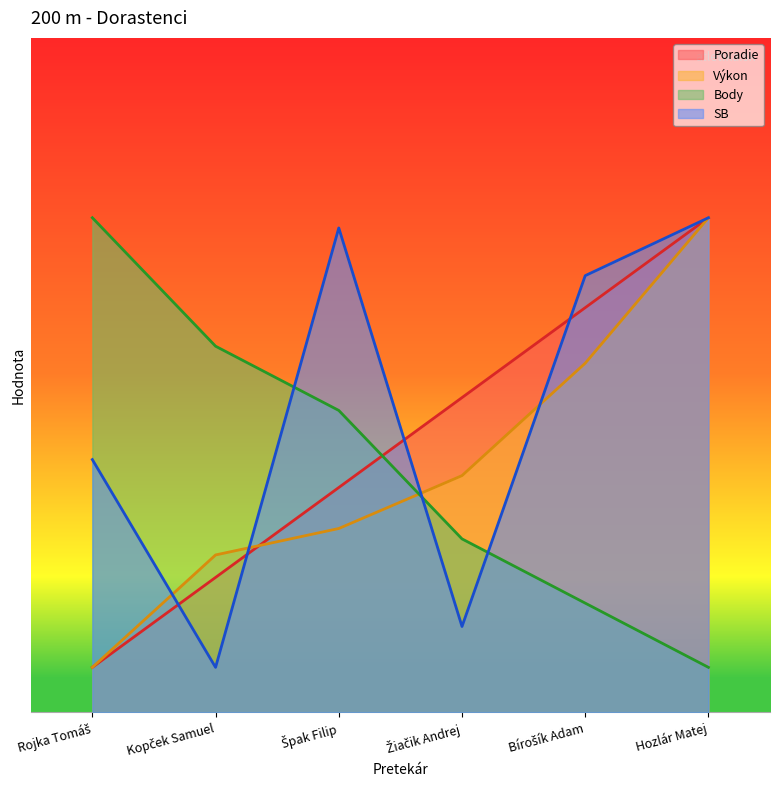

True or false: SB and Poradie cross at least once.

True